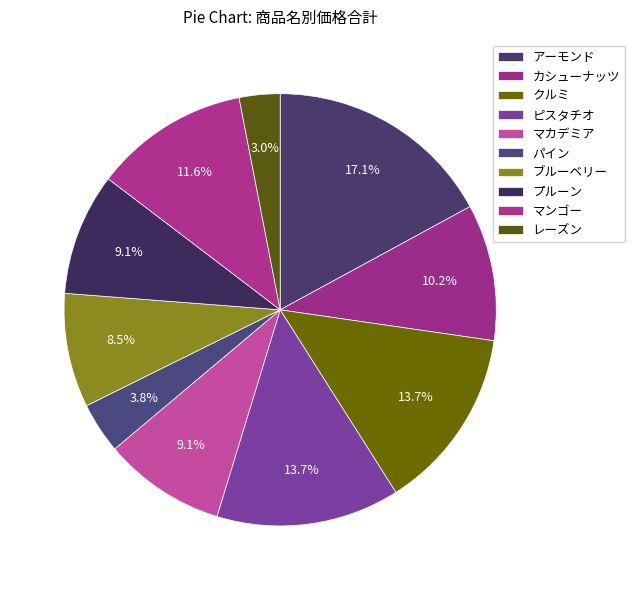

The クルミ slice represents 14% of the pie. True or false?

True